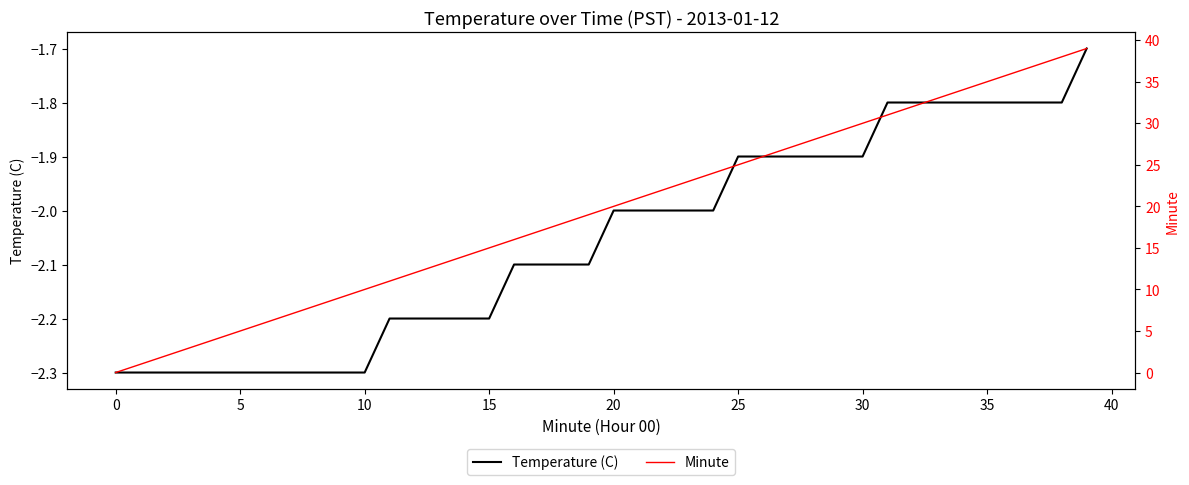

Is it true that Temperature (C) equals -2.3 at 5?

True